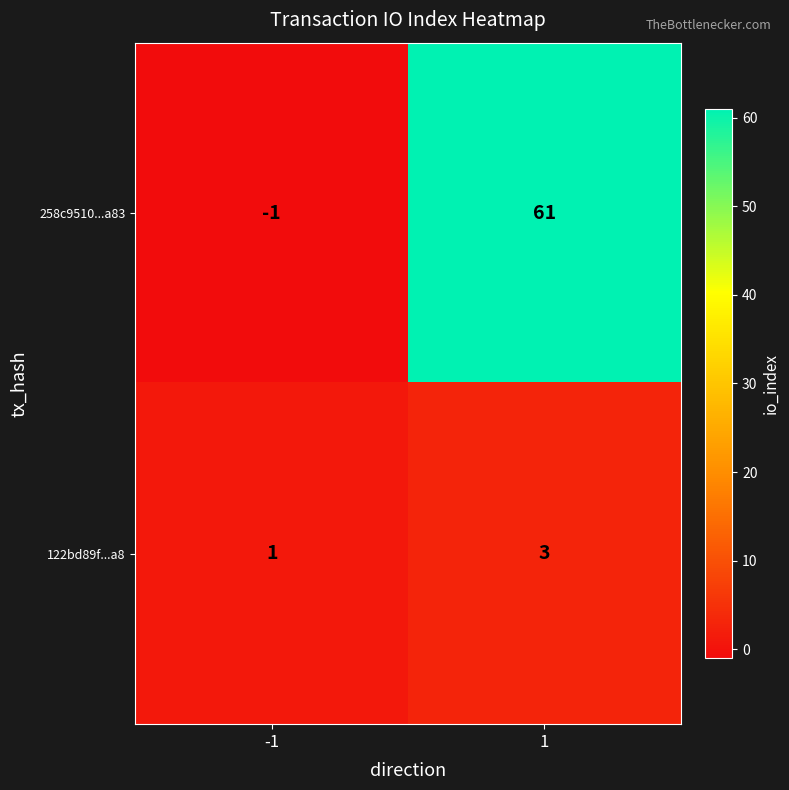

What is the greatest value displayed?

61